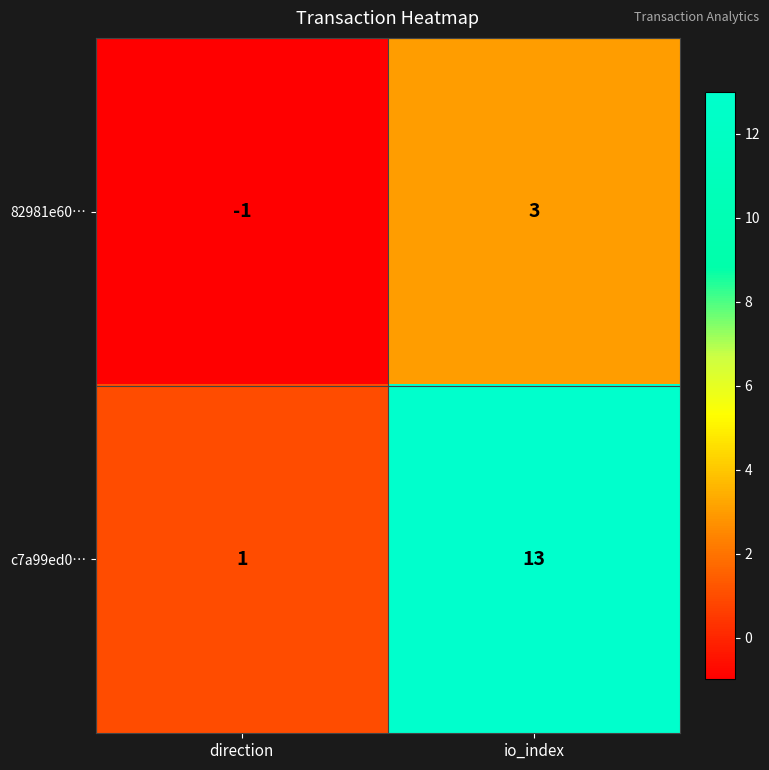

Which series has the largest range (max minus min)?

c7a99ed0…